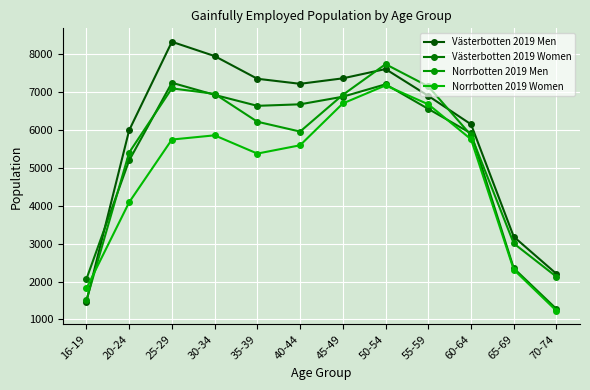

Which series has the widest spread of values?

Västerbotten 2019 Men